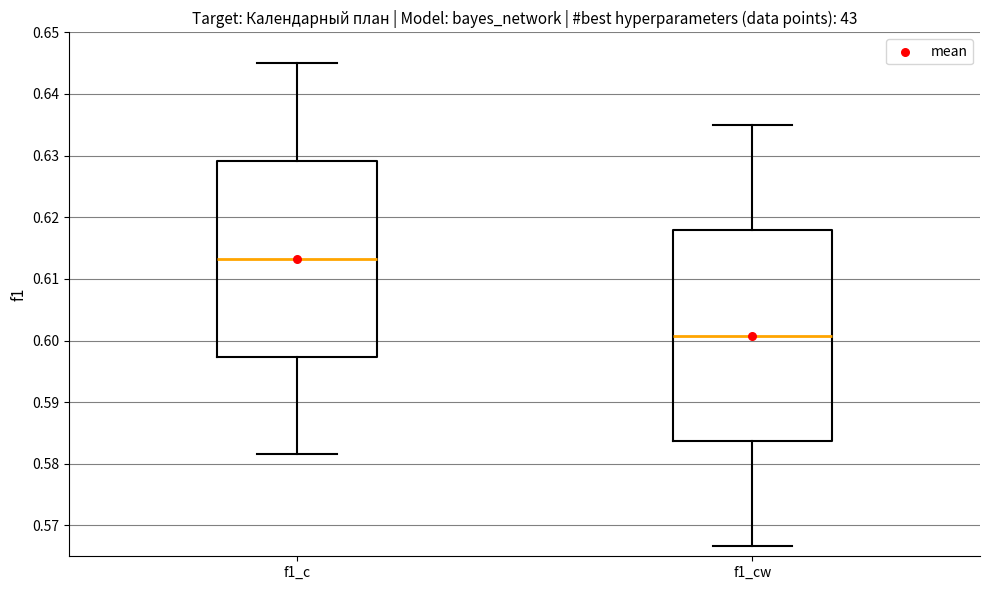

Reading left to right, transcribe this box plot: for each box, give where its median line is, the range the box spans, and where its two whiskers end, as read against the y-axis. The values are not printed on the chart, so give them approximately, as read against the axis.

f1_c: median 0.613, box 0.597 to 0.629, whiskers 0.582 to 0.645
f1_cw: median 0.601, box 0.584 to 0.618, whiskers 0.567 to 0.635